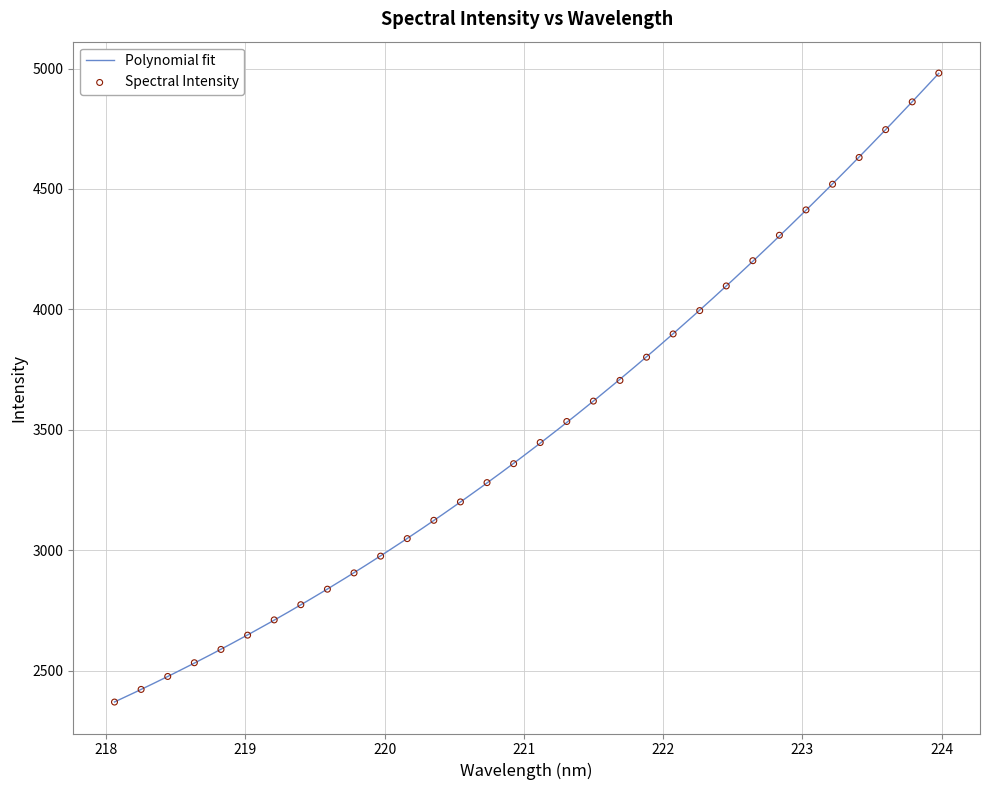

What is the highest value of the Polynomial fit series?

4980.0